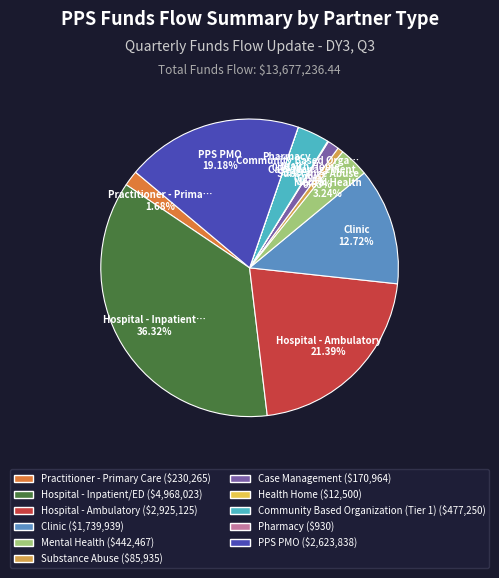

Between Practitioner - Primary Care and Clinic, which is larger?

Clinic